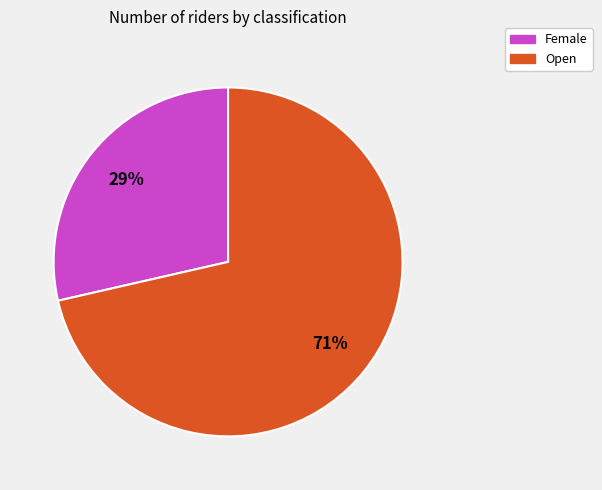

Rank the categories by value from highest to lowest.

Open, Female